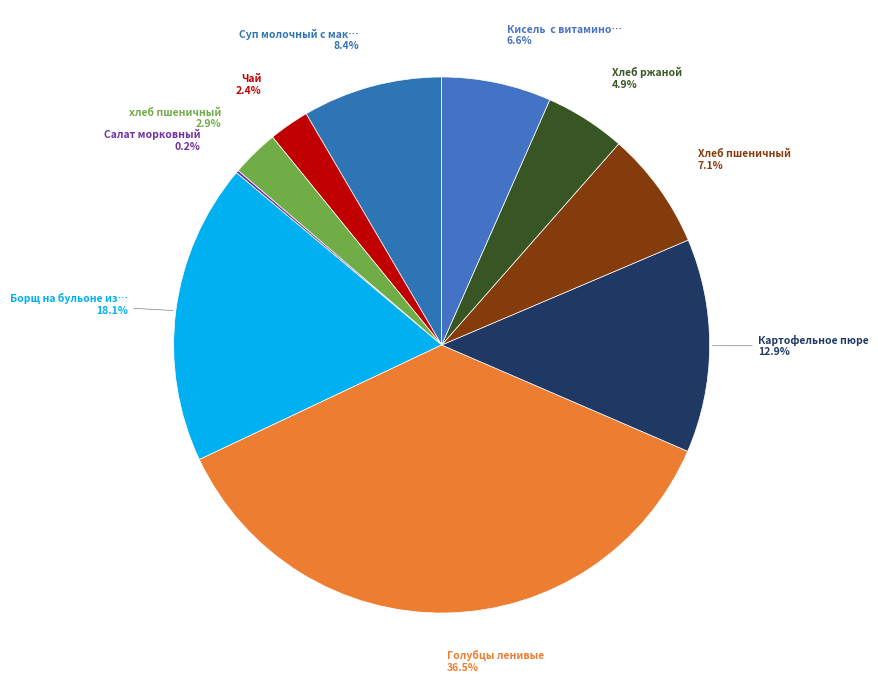

Count the number of slices in the pie.

10